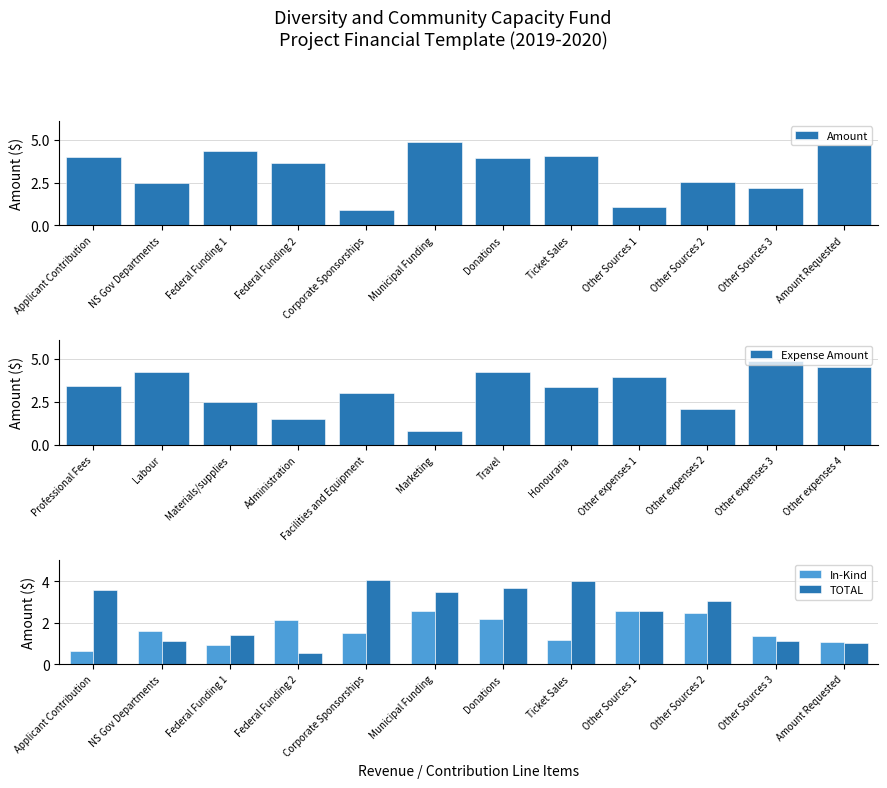

Reading left to right, extract all data points from this chart.

Amount: Applicant Contribution=4.0	NS Gov Departments=2.5	Federal Funding 1=4.4	Federal Funding 2=3.6	Corporate Sponsorships=0.9	Municipal Funding=4.9	Donations=3.9	Ticket Sales=4.0	Other Sources 1=1.1	Other Sources 2=2.5	Other Sources 3=2.2	Amount Requested=4.7
Expense Amount: Professional Fees=3.4	Labour=4.2	Materials/supplies=2.5	Administration=1.5	Facilities and Equipment=3.0	Marketing=0.8	Travel=4.2	Honouraria=3.3	Other expenses 1=3.9	Other expenses 2=2.1	Other expenses 3=4.9	Other expenses 4=4.5
In-Kind: Applicant Contribution=0.7	NS Gov Departments=1.6	Federal Funding 1=0.9	Federal Funding 2=2.1	Corporate Sponsorships=1.5	Municipal Funding=2.5	Donations=2.2	Ticket Sales=1.1	Other Sources 1=2.5	Other Sources 2=2.5	Other Sources 3=1.3	Amount Requested=1.1
TOTAL: Applicant Contribution=3.6	NS Gov Departments=1.1	Federal Funding 1=1.4	Federal Funding 2=0.5	Corporate Sponsorships=4.0	Municipal Funding=3.5	Donations=3.7	Ticket Sales=4.0	Other Sources 1=2.6	Other Sources 2=3.1	Other Sources 3=1.1	Amount Requested=1.0